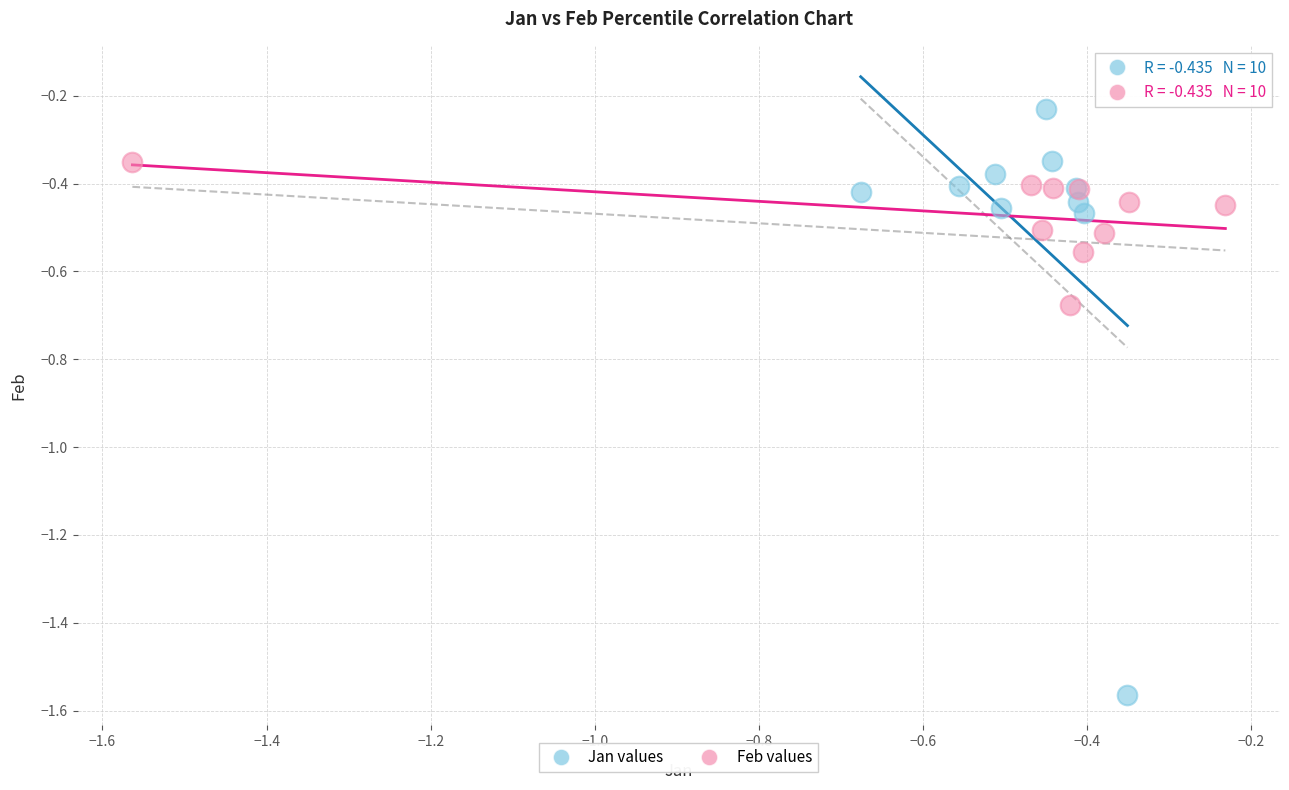

Which series reaches the maximum Y coordinate?

Jan values